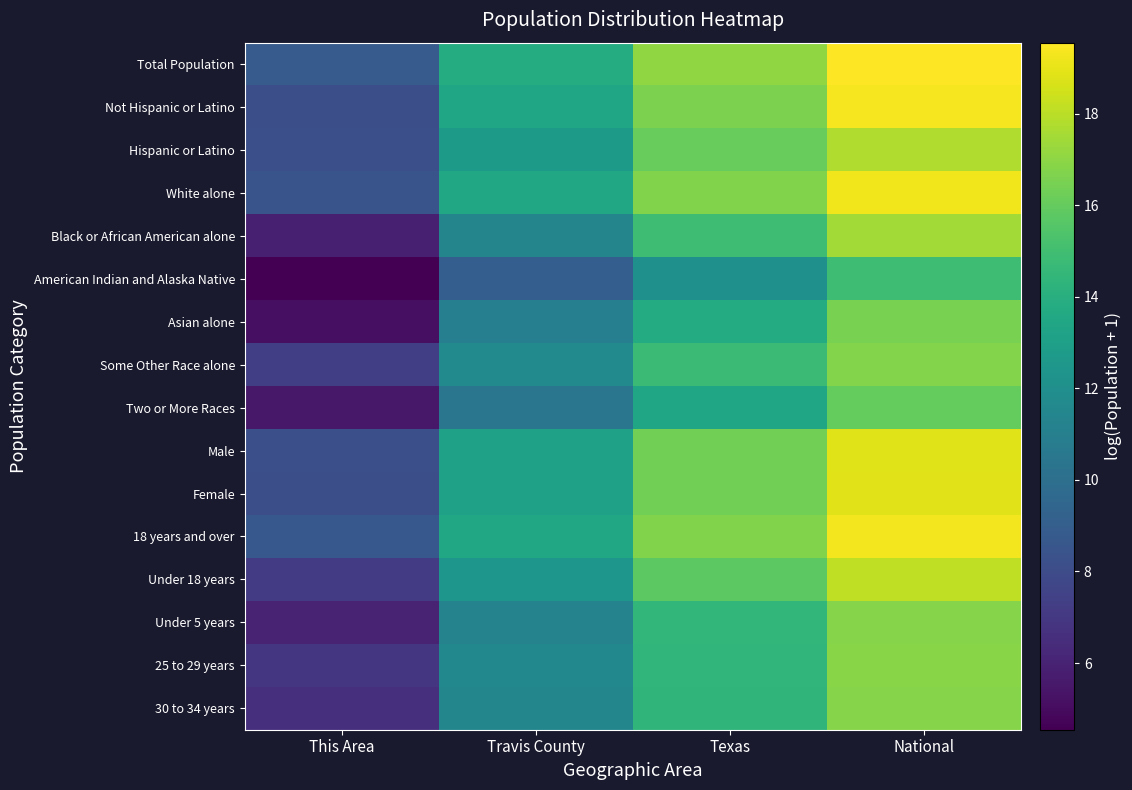

At how many categories does at least one series exceed 14?

2